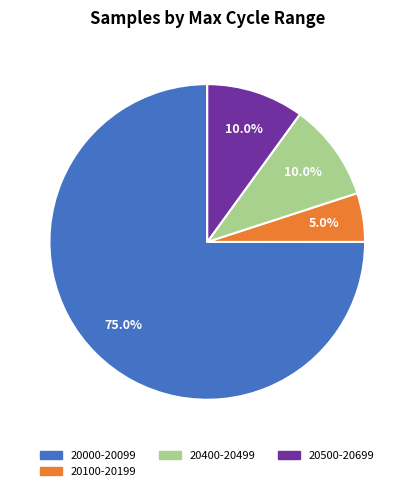

Does any single category account for the majority?

Yes